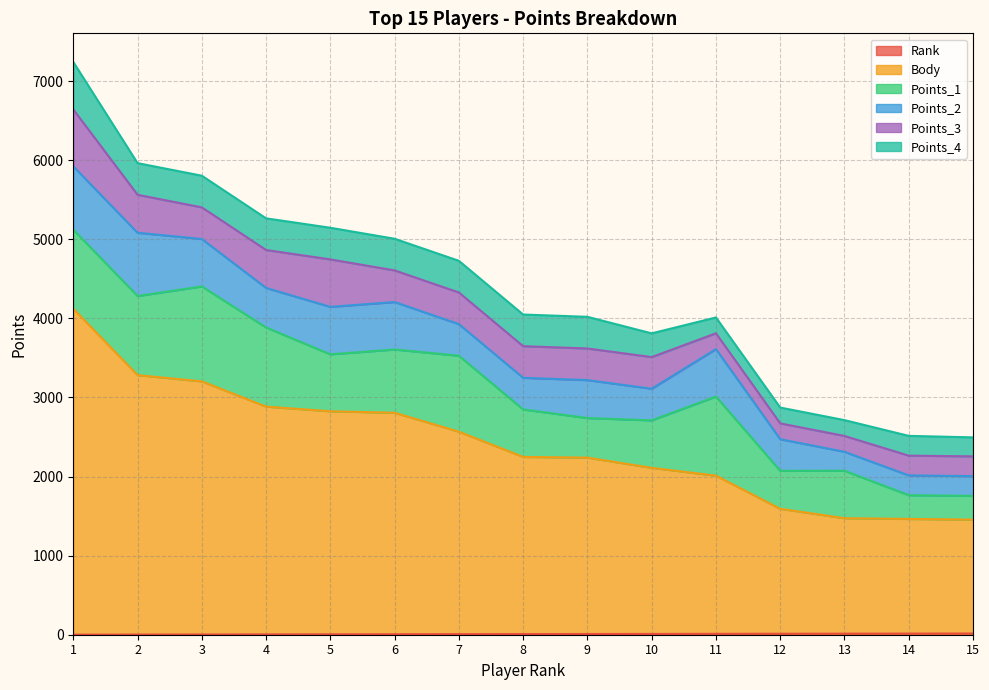

What is the highest value of the Points_2 series?

800